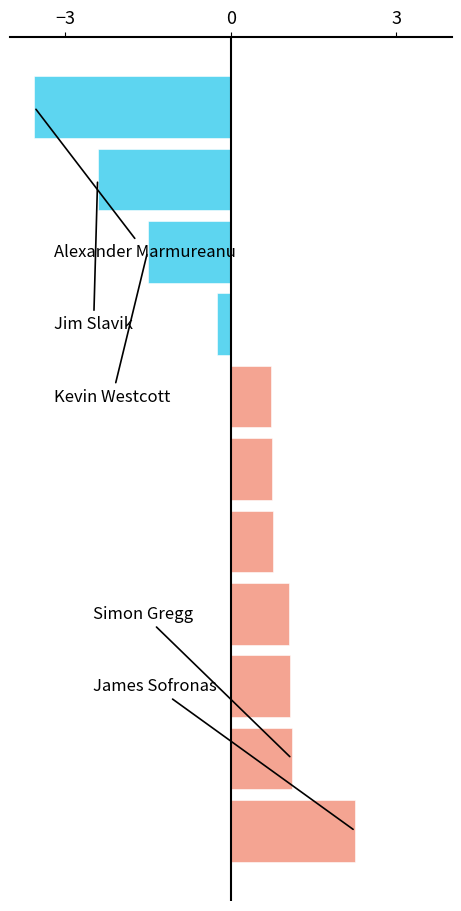

What is the minimum value shown in the chart?

-3.6